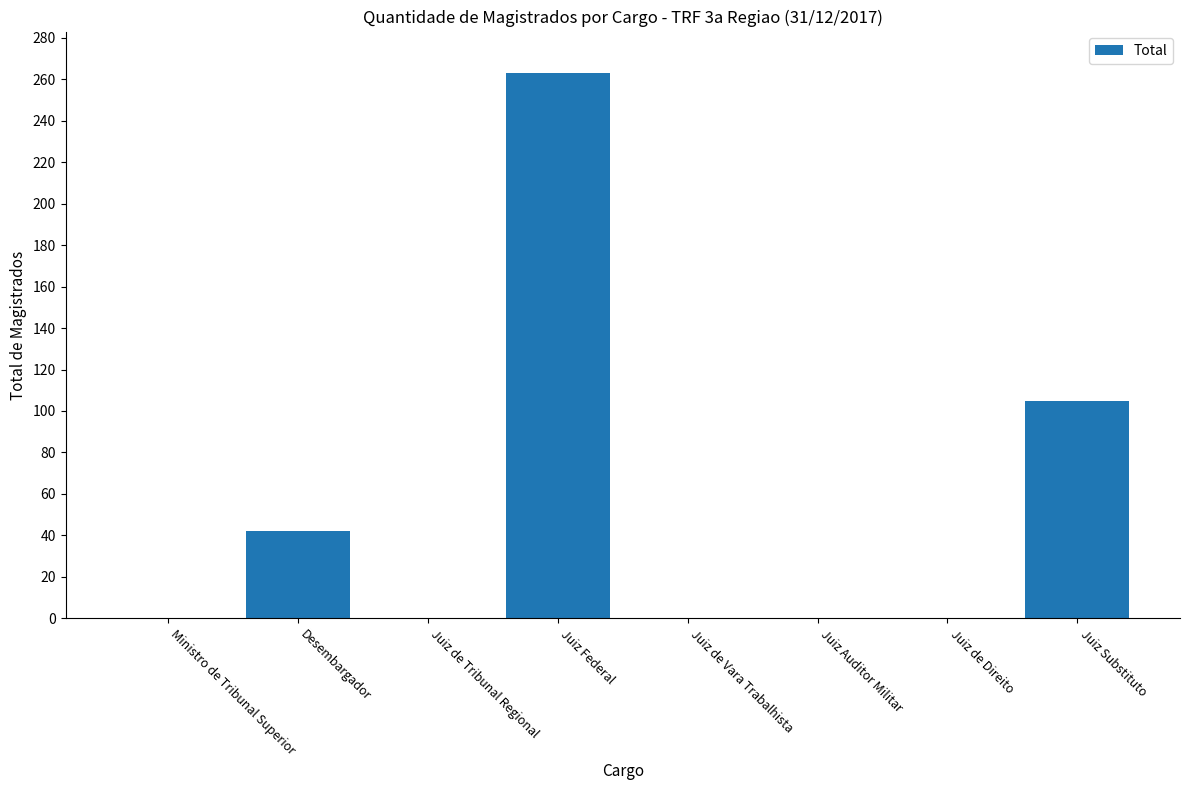

Count the values in the range 0 to 105.

7